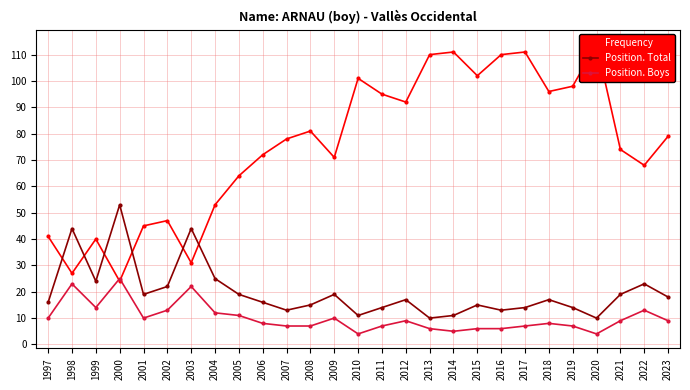

At how many categories does at least one series exceed 106?

5